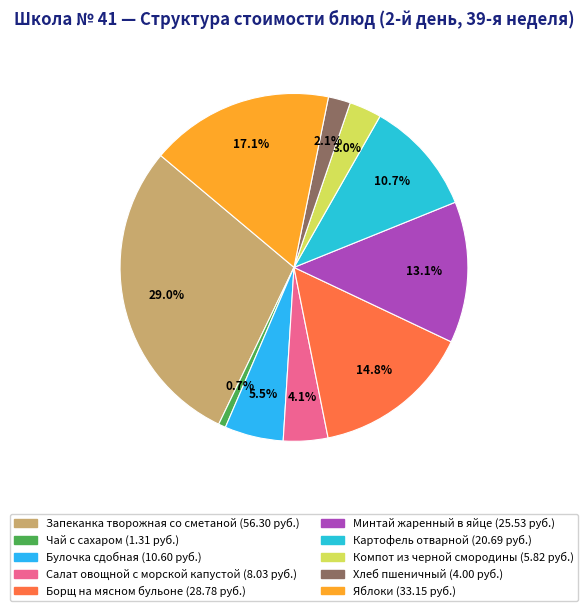

How many slices are in this pie chart?

10